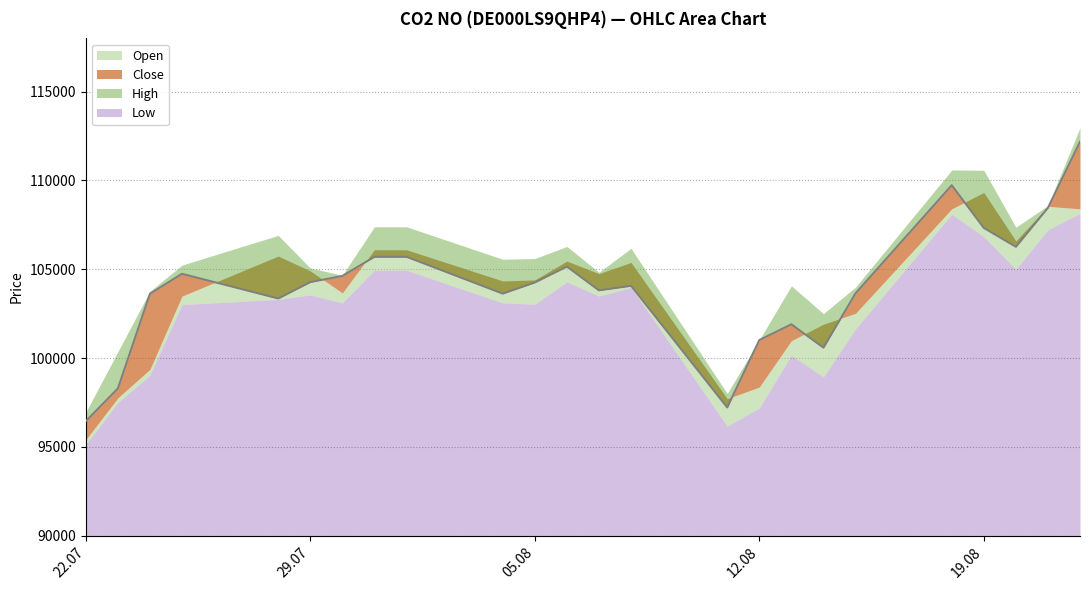

What is the difference between the maximum and second lowest values in the Low series?

11982